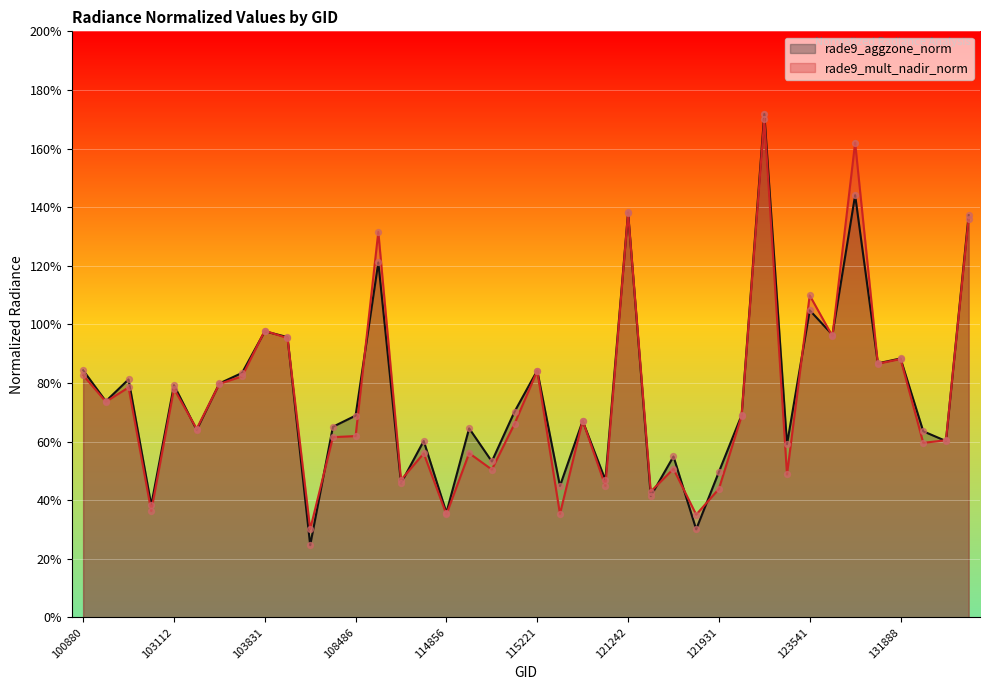

Which series has the largest Y range (max minus min)?

rade9_aggzone_norm